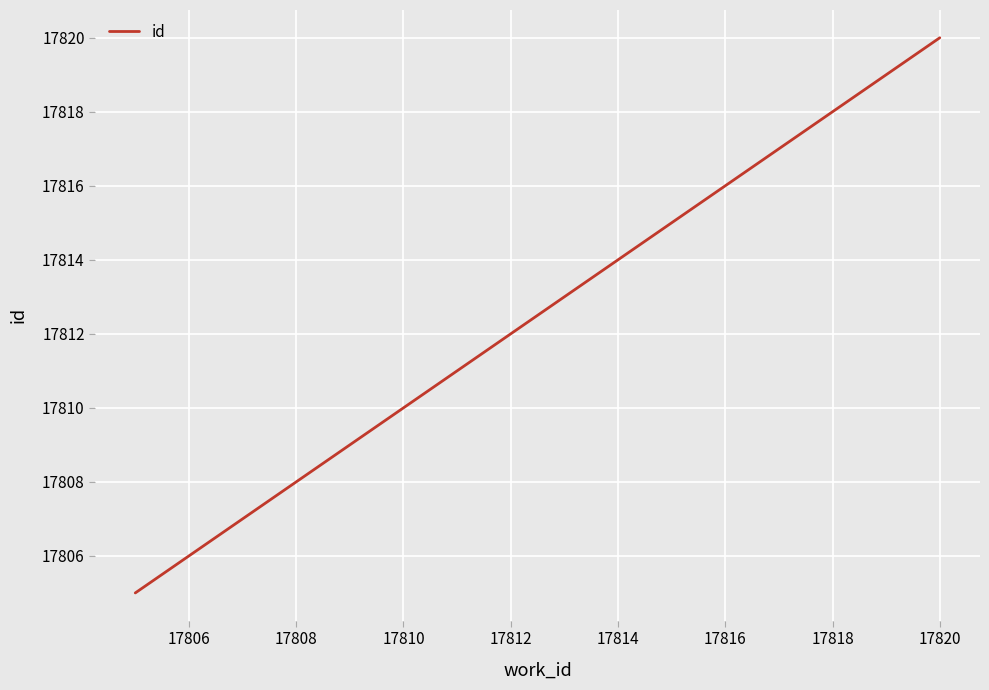

True or false: there are more than 1 points higher than both neighbors.

False